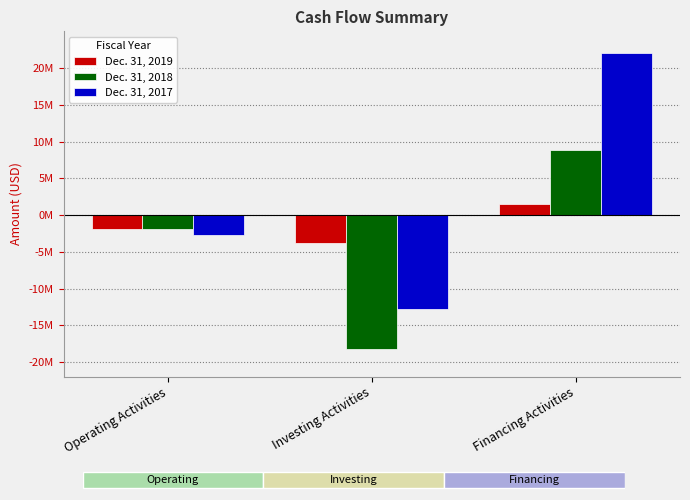

What is the average value of the Dec. 31, 2018 series?

-3751318